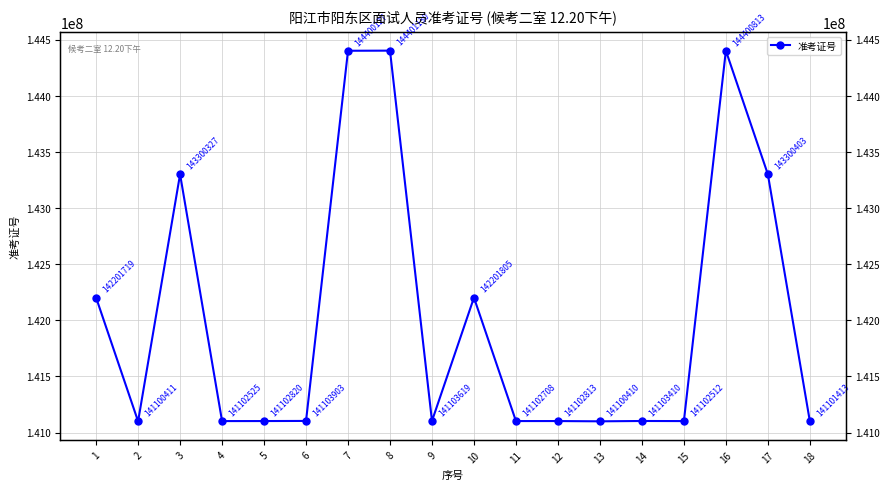

Where is the first local maximum?

3